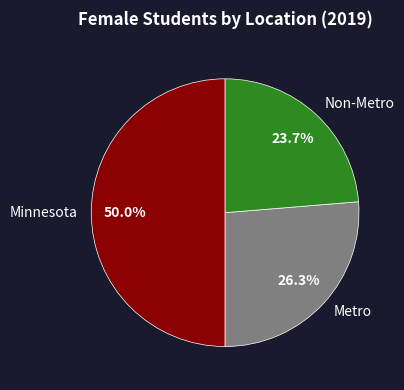

Which has a higher value, Non-Metro or Minnesota?

Minnesota